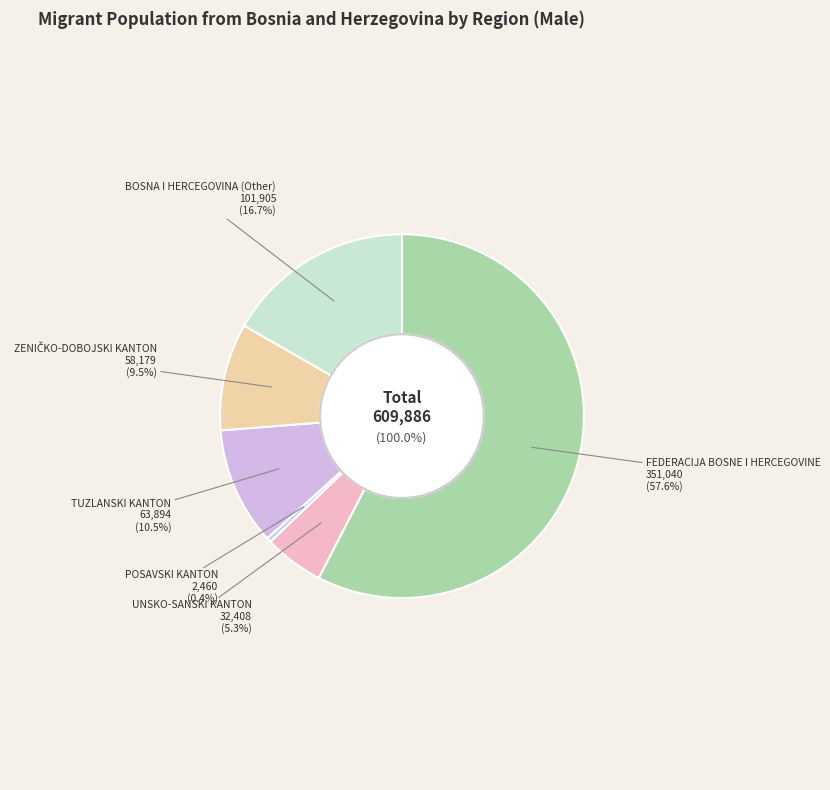

What is the majority slice?

FEDERACIJA BOSNE I HERCEGOVINE